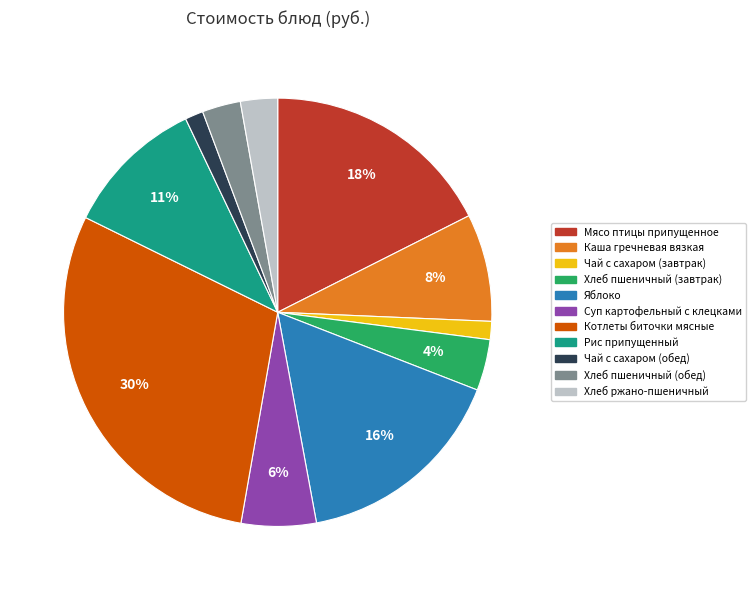

Does any single category account for the majority?

No